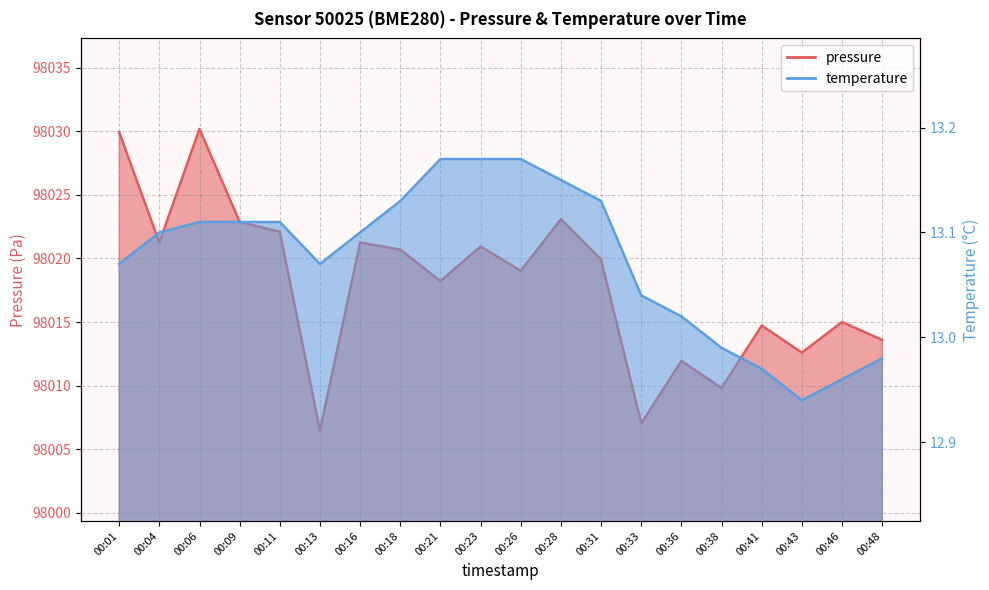

What is the approximate value of temperature at 00:38?

13.0